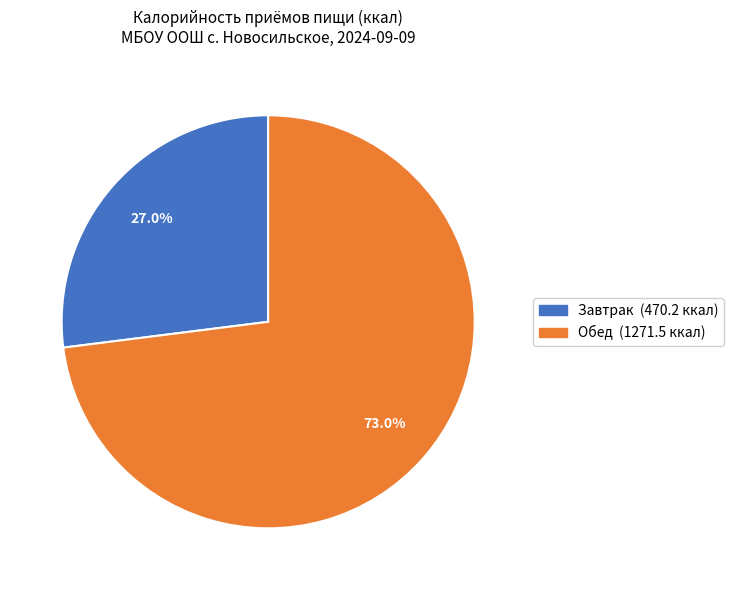

What percentage do Обед and Завтрак together represent?

100.0%